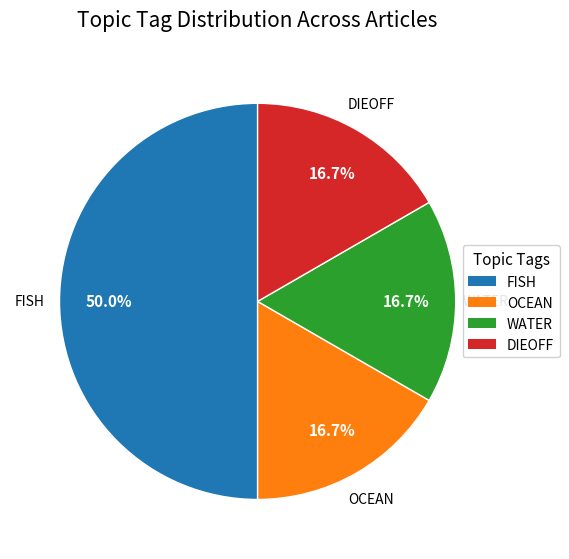

What is the largest slice in the pie chart?

FISH